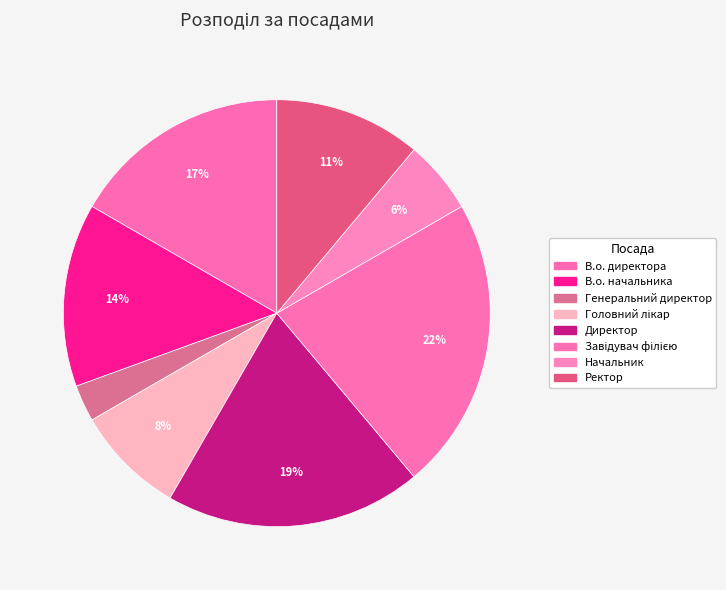

Is it true that Начальник is 1% of the pie?

False